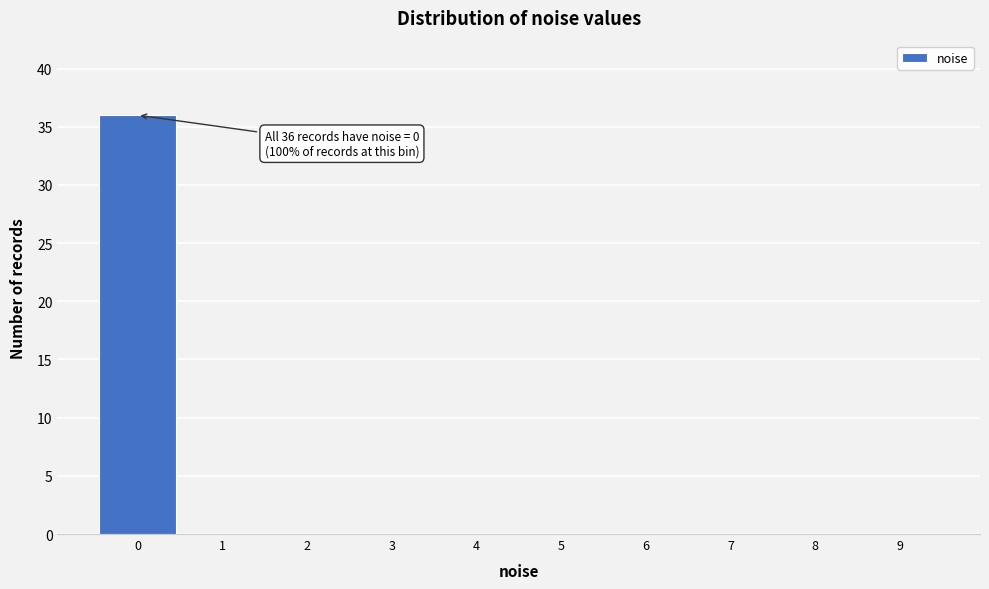

Over which range of the x-axis is the bar tallest?

-0.5 to 0.5